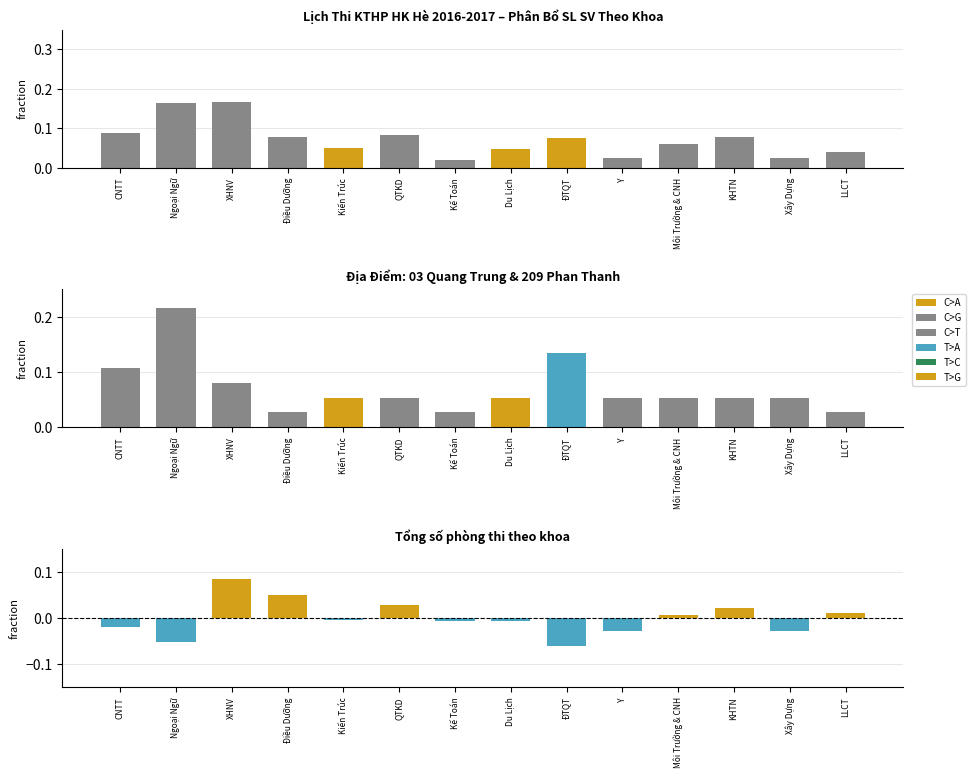

Rank the series by their maximum value, from lowest to highest.

Residual, SL SV fraction, Số môn thi / tổng